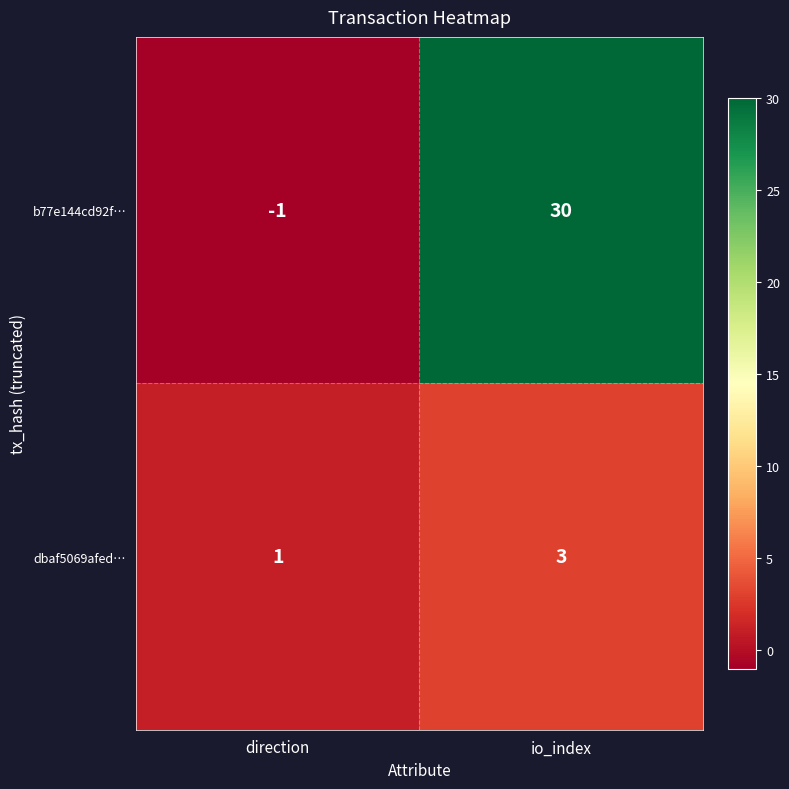

What is the spread (max minus min) of values at io_index?

27